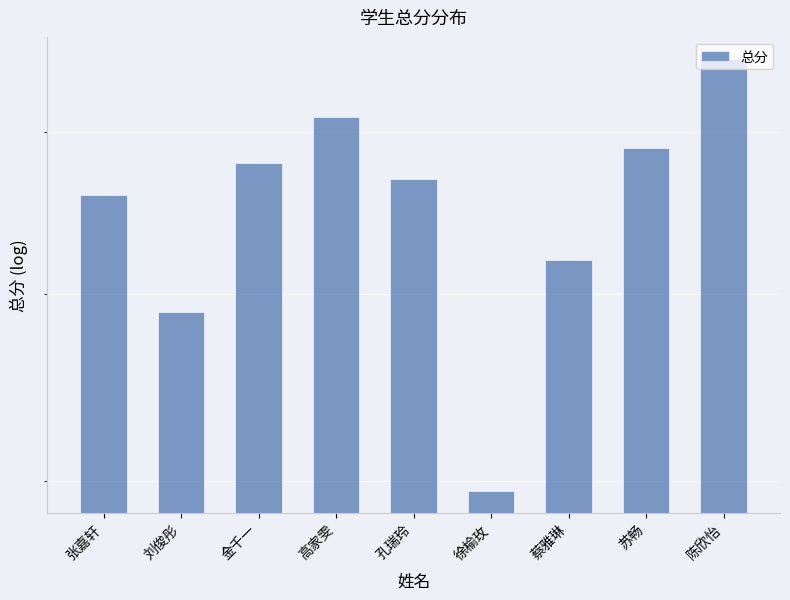

What is the change in value from 金千一 to 孔瑞玲?

-1.0